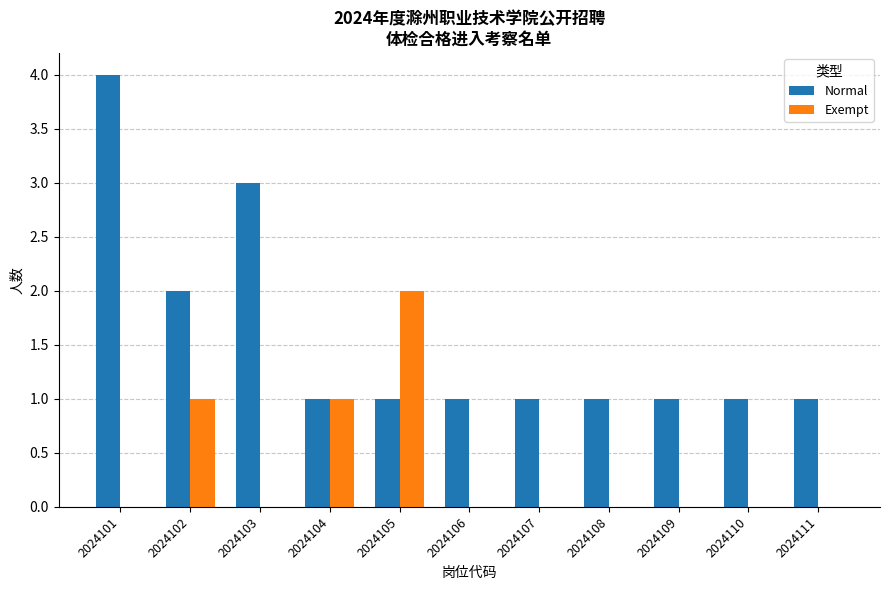

The Exempt series shows -1 at 2024101. True or false?

False